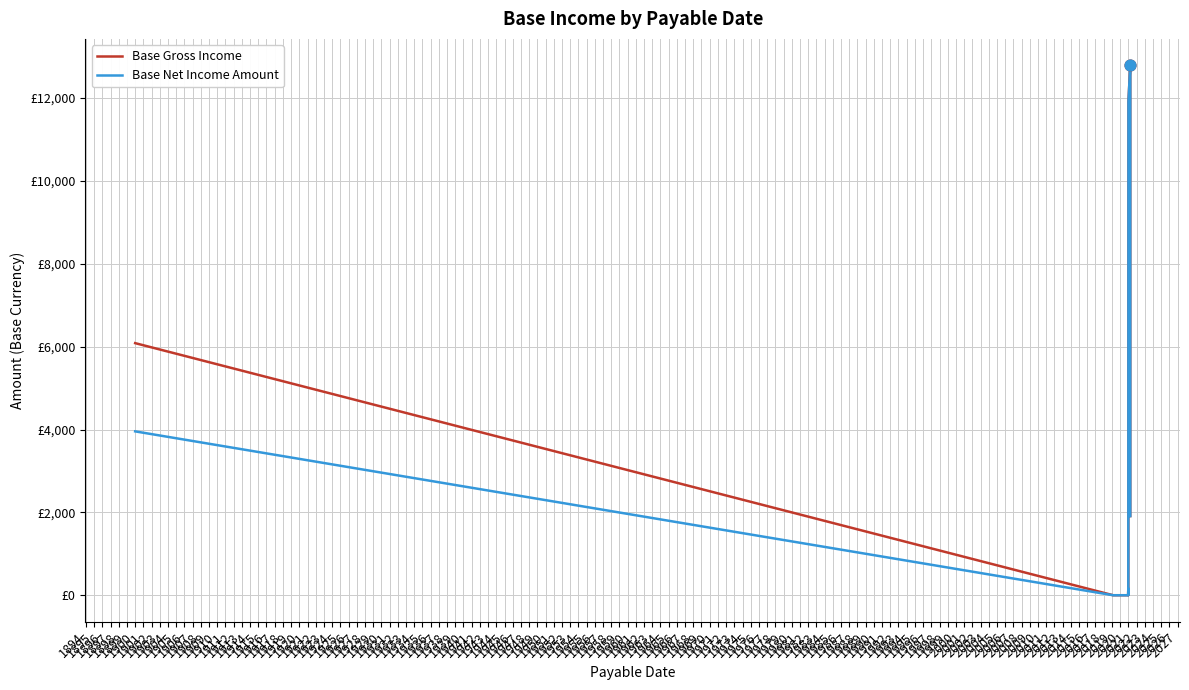

What are all the series names shown in the legend?

Base Gross Income, Base Net Income Amount